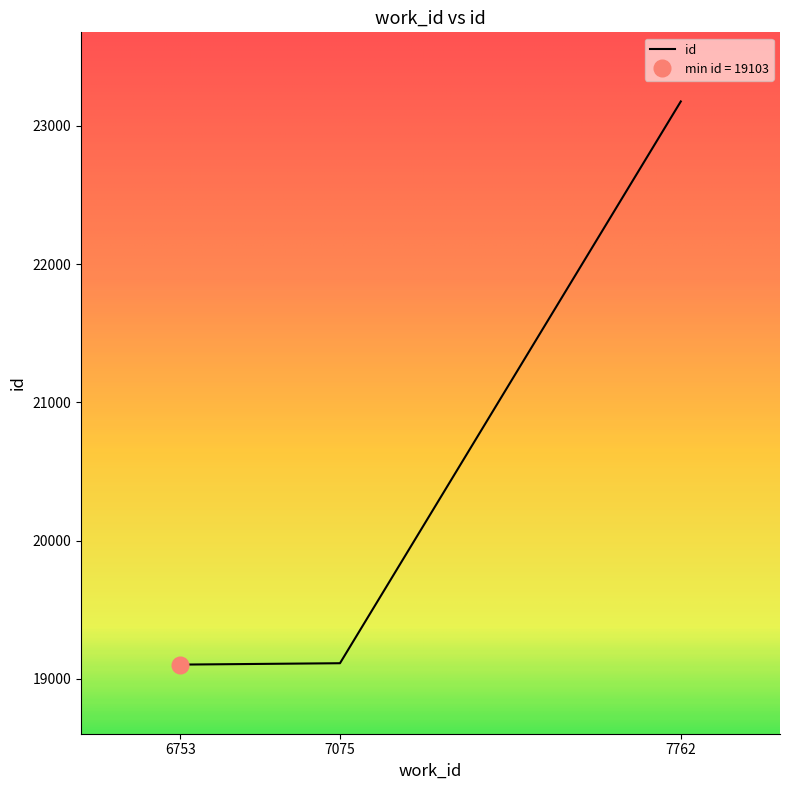

What is the approximate value at 7075, to the nearest 10?

19110